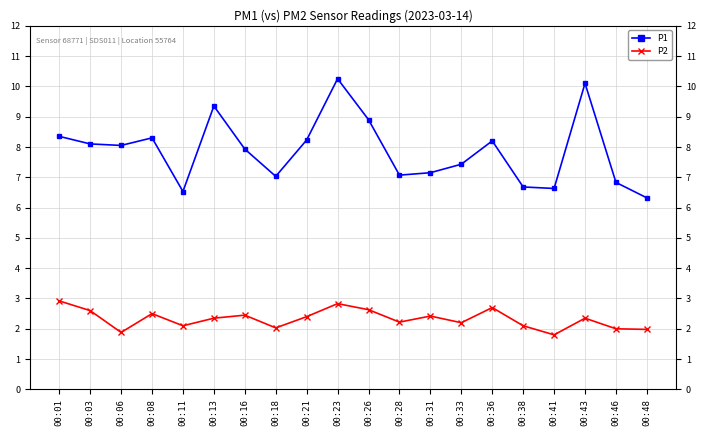

Reading left to right, what are all the values shown in this chart?

P1: 8.3	8.1	8.1	8.3	6.5	9.3	7.9	7.0	8.2	10.2	8.9	7.1	7.2	7.4	8.2	6.7	6.6	10.1	6.8	6.3
P2: 2.9	2.6	1.9	2.5	2.1	2.4	2.5	2.0	2.4	2.8	2.6	2.2	2.4	2.2	2.7	2.1	1.8	2.4	2.0	2.0